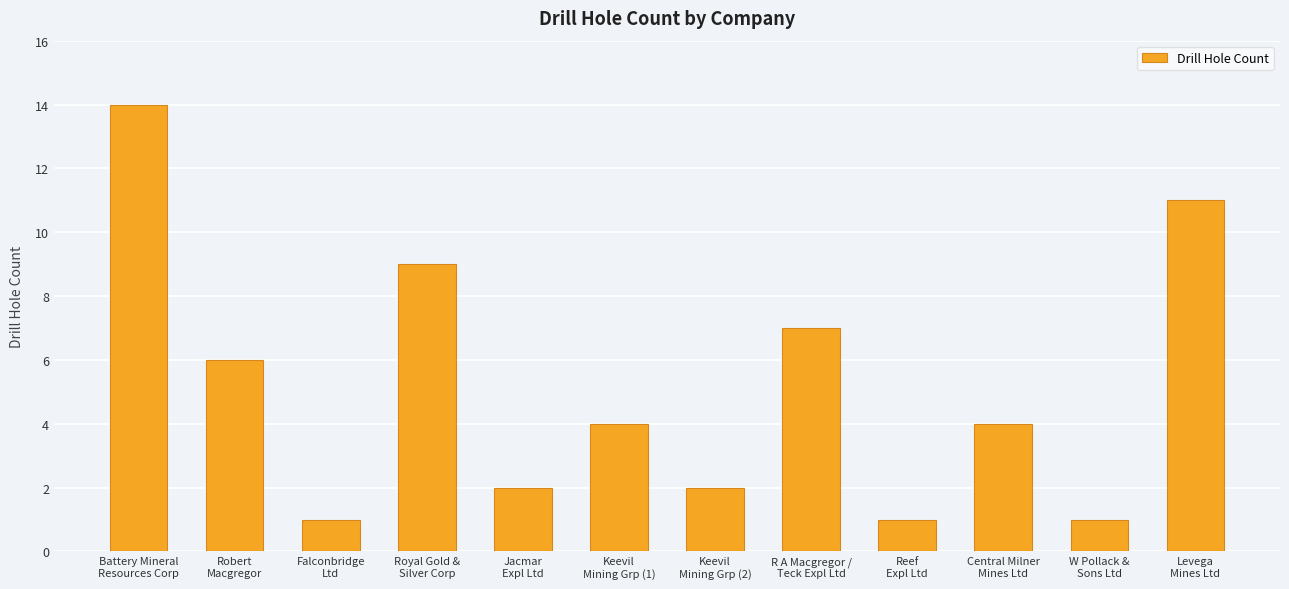

Count the number of categories in the chart.

12